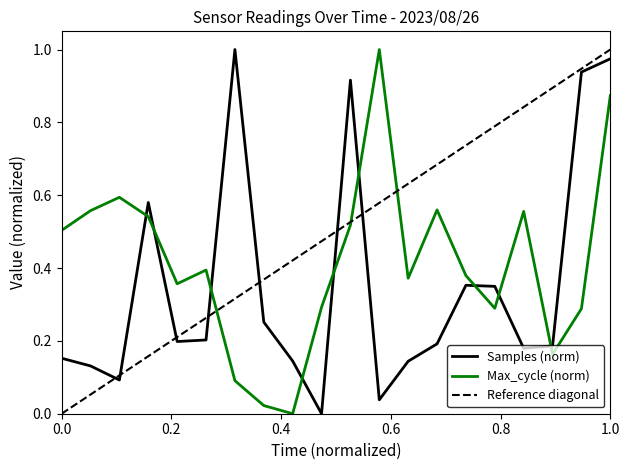

What is the value of the Max_cycle point at the 20th from the left?

0.9